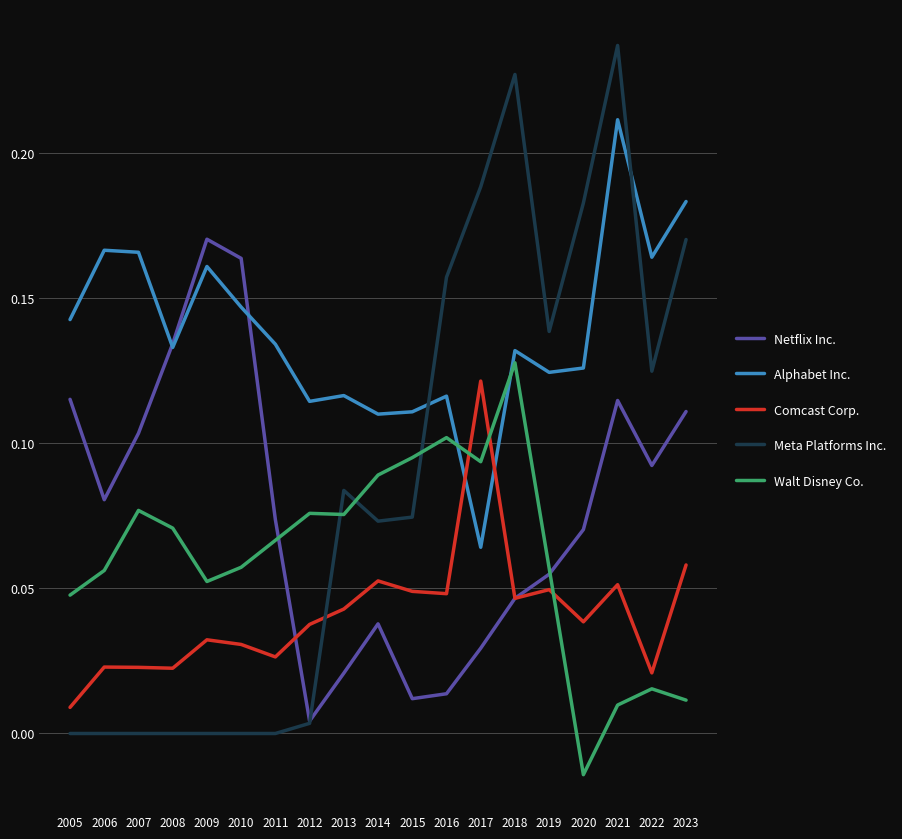

At which label does Comcast Corp. reach its peak?

2017